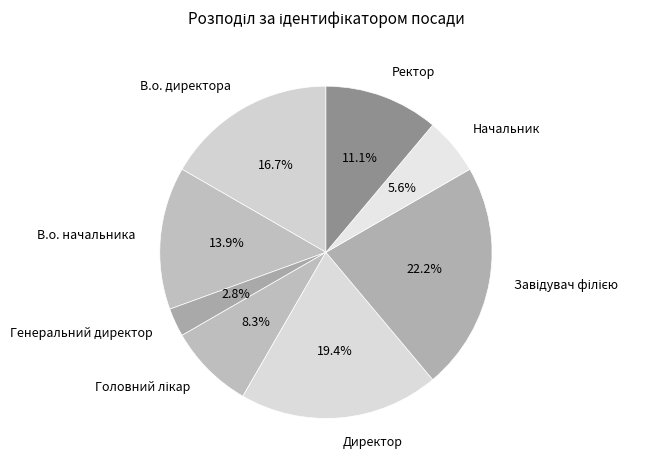

How much of the chart is everything except Ректор?

88.9%